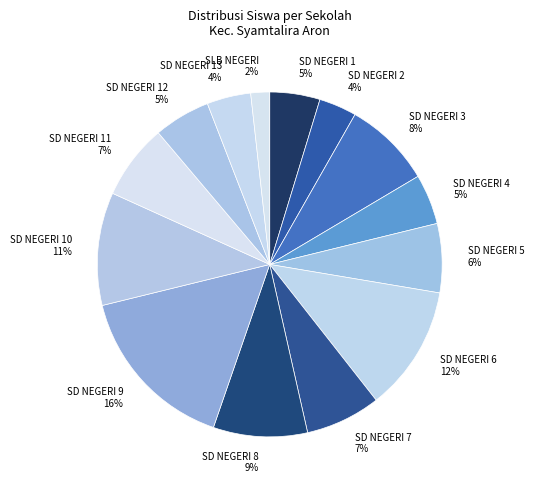

Is there a majority slice in this chart?

No